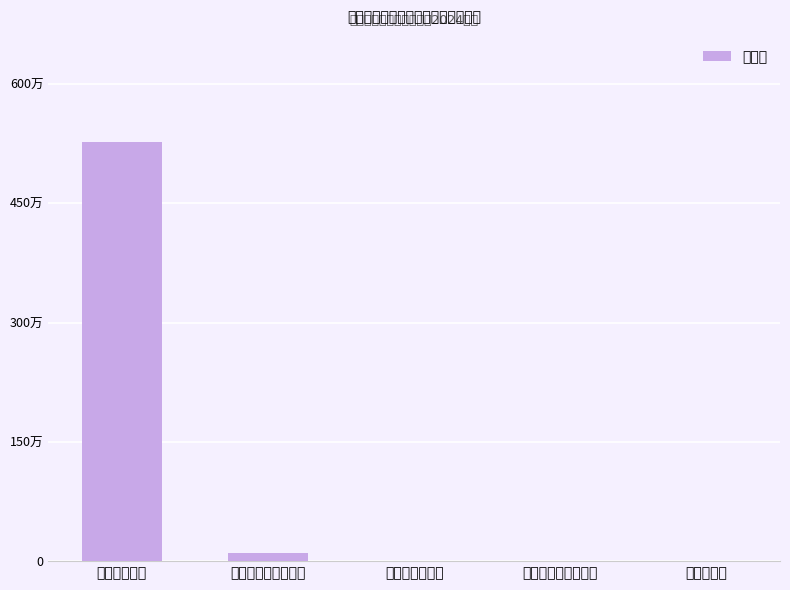

Is it true that the value at 商品和服务支出 is 0.0?

True